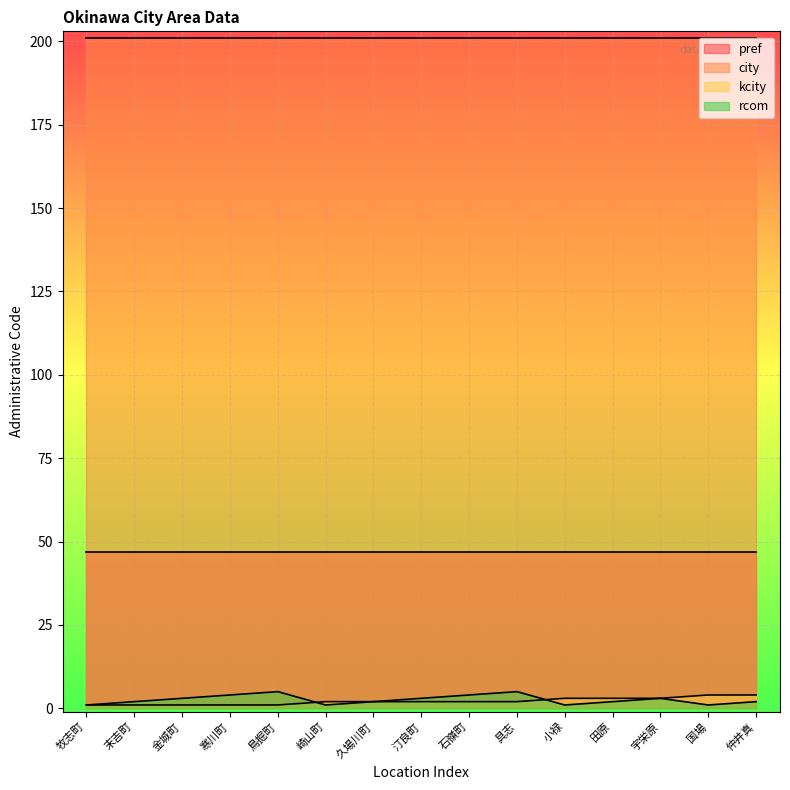

At which category does the chart reach its peak across all series?

鳥掘町